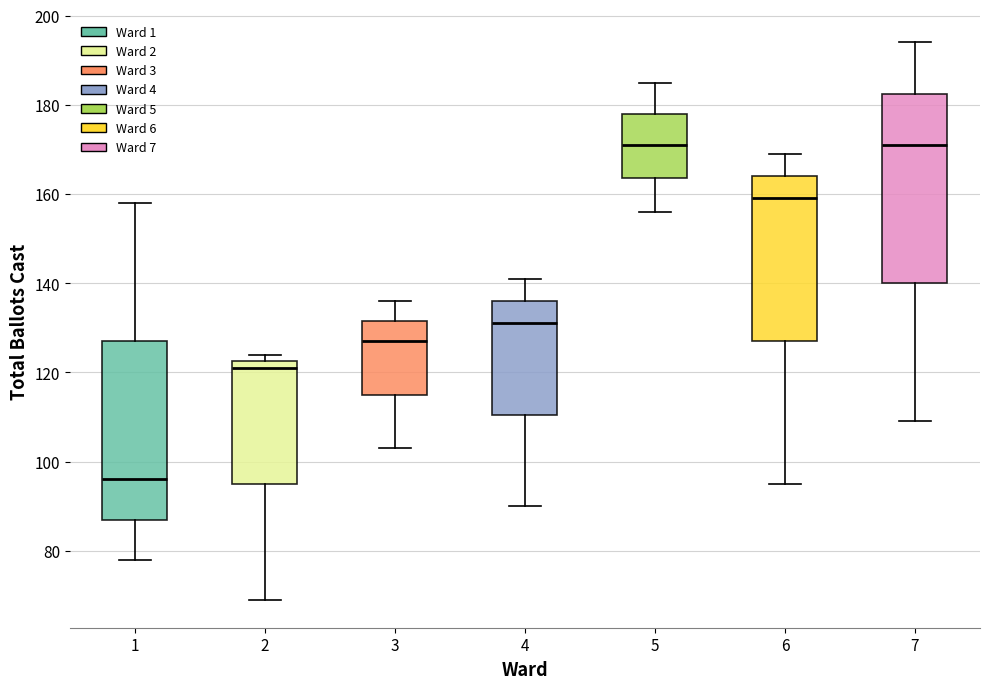

Comparing the boxes themselves (not the whiskers), which one is the tallest?

7